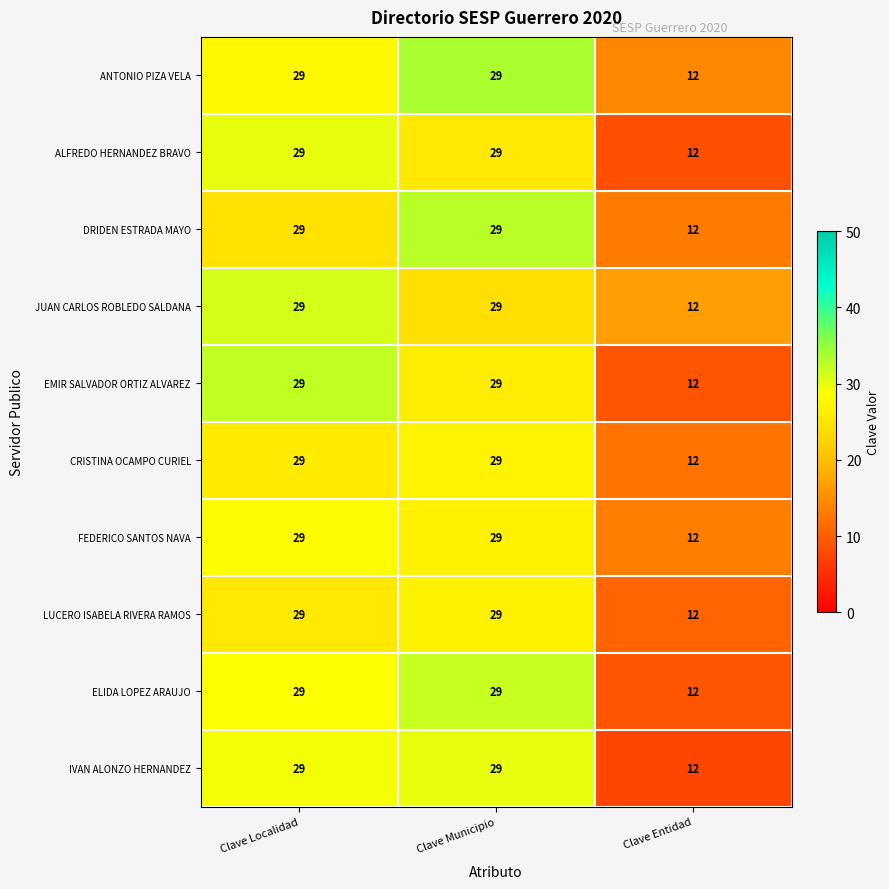

True or false: DRIDEN ESTRADA MAYO has a value of 29 at Clave Municipio.

True